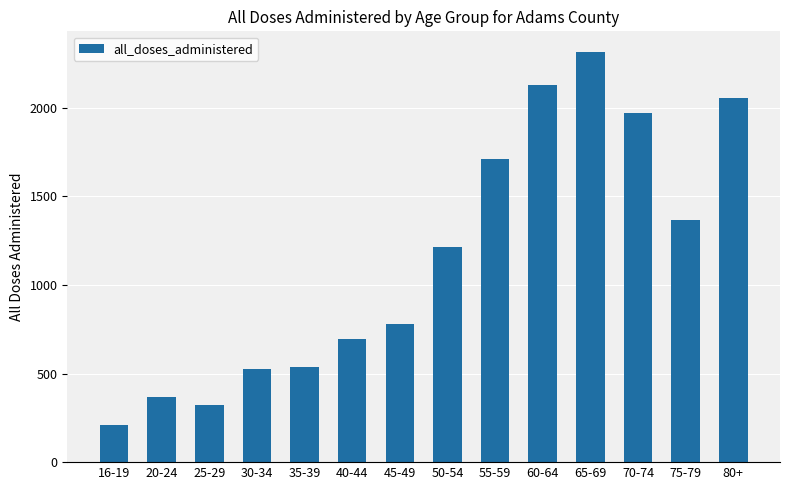

How many series are shown in this chart?

1